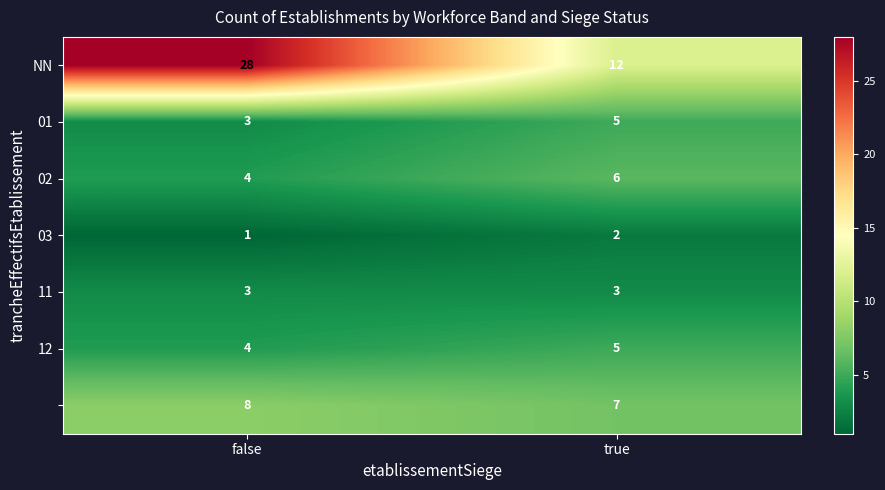

What is the difference between the highest and lowest values at false?

27